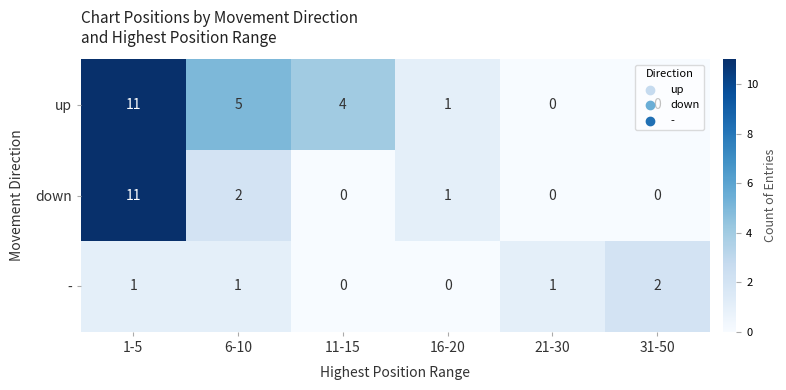

What is the difference between the maximum and minimum values in the down series?

11